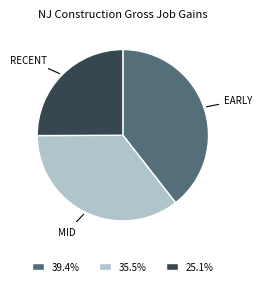

Do 35.5% and 25.1% together represent more than half of the pie?

Yes